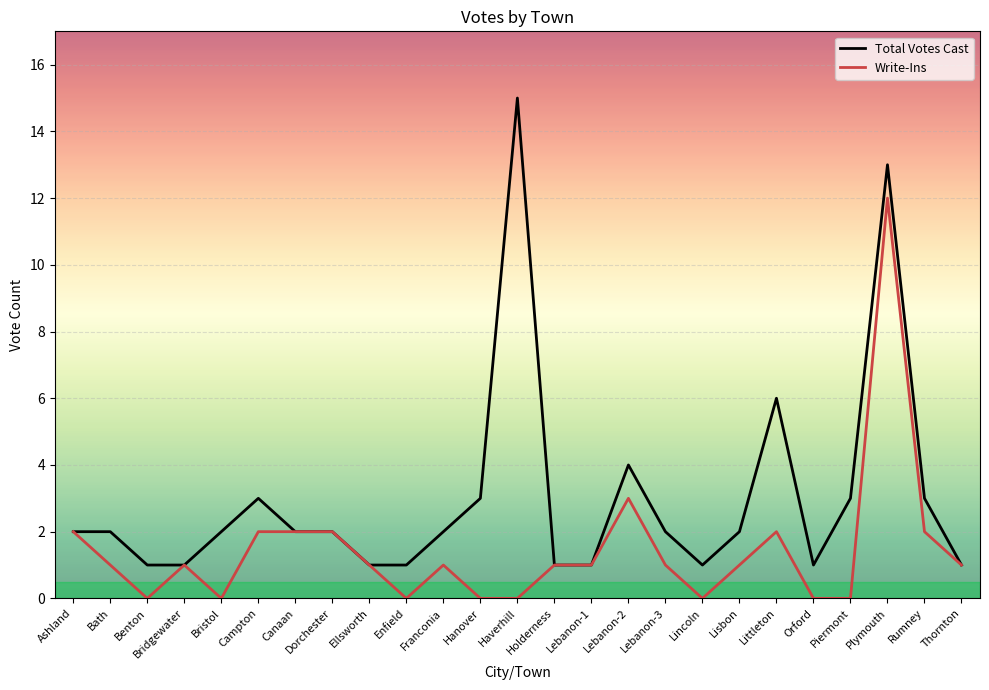

What are all the series names shown in the legend?

Total Votes Cast, Write-Ins